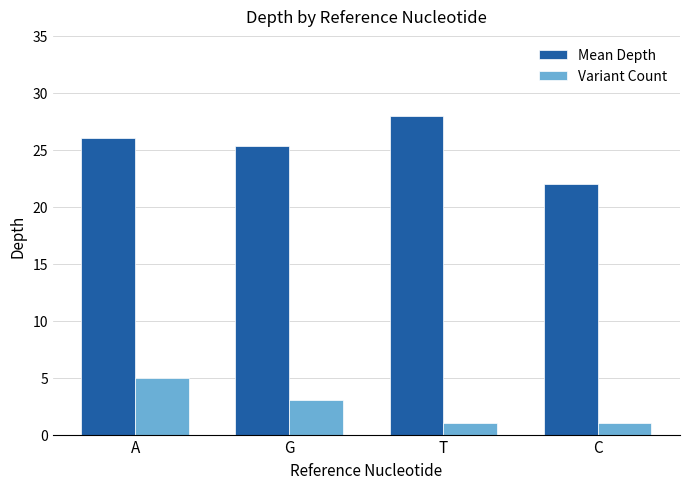

At which category is the sum across all series the highest?

A